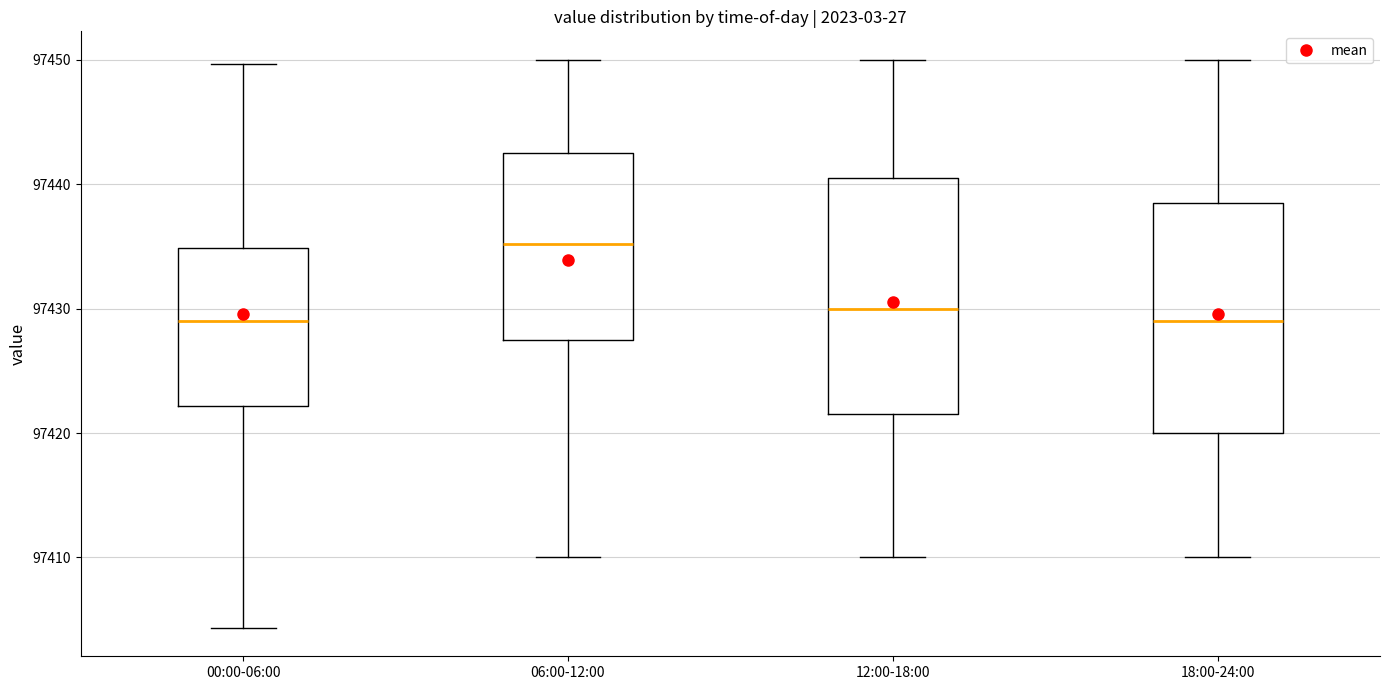

Reading left to right, read every box against the y-axis: the position of its median line, the range the box covers, and the ends of its whiskers. The values are not printed on the chart, so give them approximately, as read against the axis.

00:00-06:00: median 97429, box 97422 to 97435, whiskers 97404 to 97450
06:00-12:00: median 97435, box 97428 to 97442, whiskers 97410 to 97450
12:00-18:00: median 97430, box 97422 to 97441, whiskers 97410 to 97450
18:00-24:00: median 97429, box 97420 to 97439, whiskers 97410 to 97450